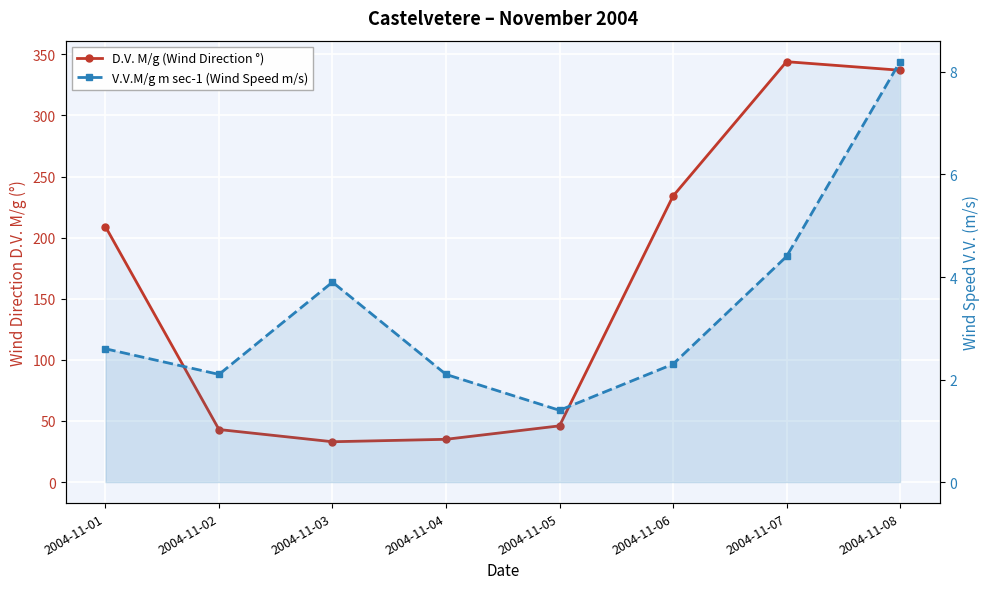

At which label does D.V. M/g (Wind Direction °) first exceed 209?

2004-11-06